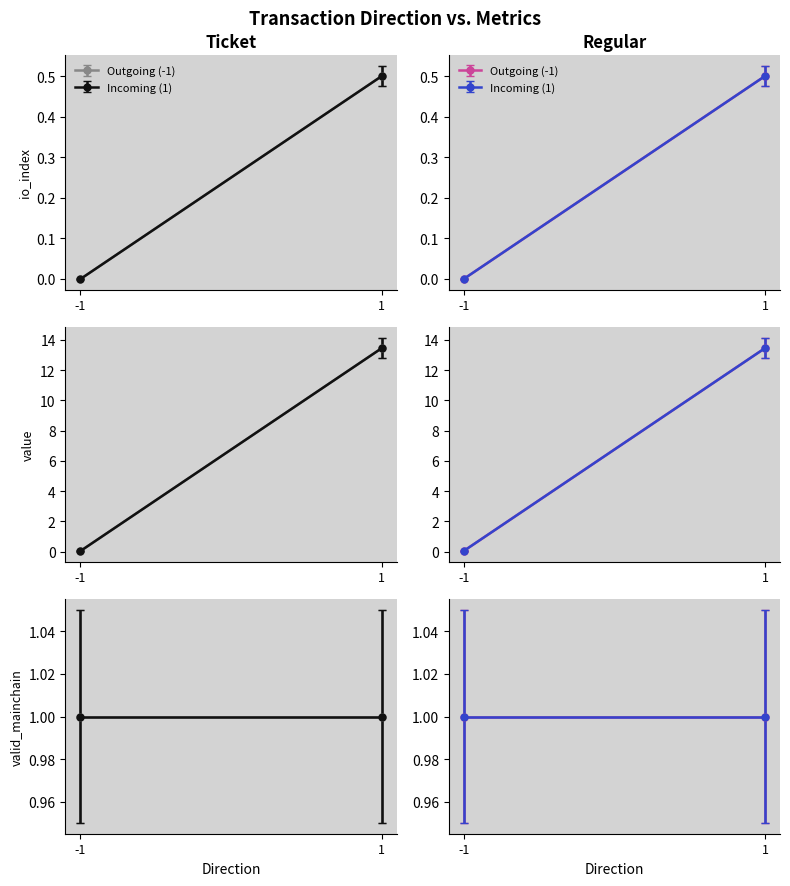

True or false: io_index and value intersect in this chart.

False